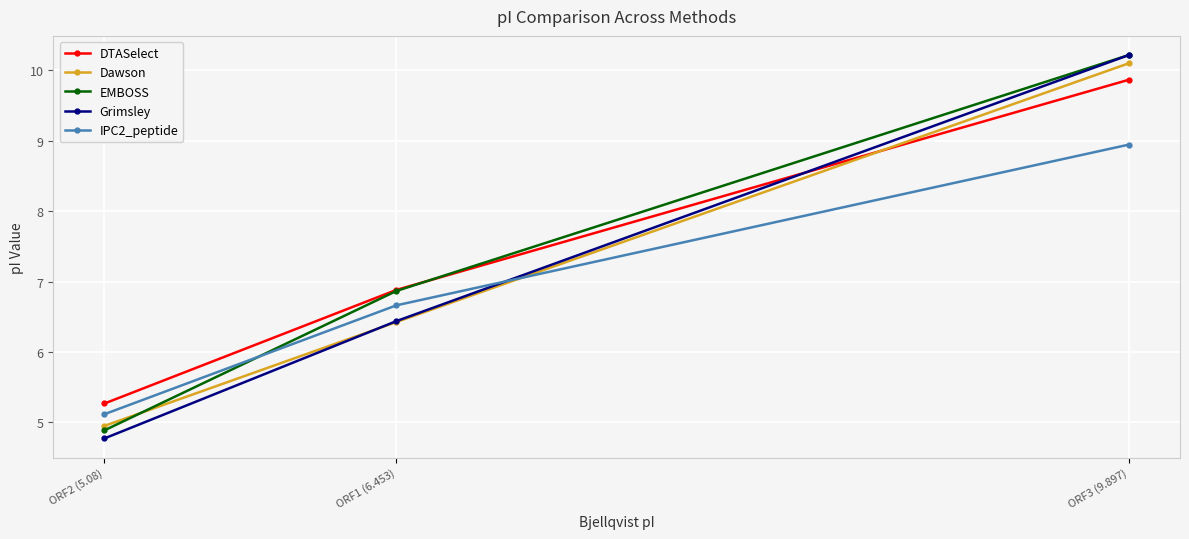

Which label corresponds to the smallest value in the chart?

ORF2 (5.08)